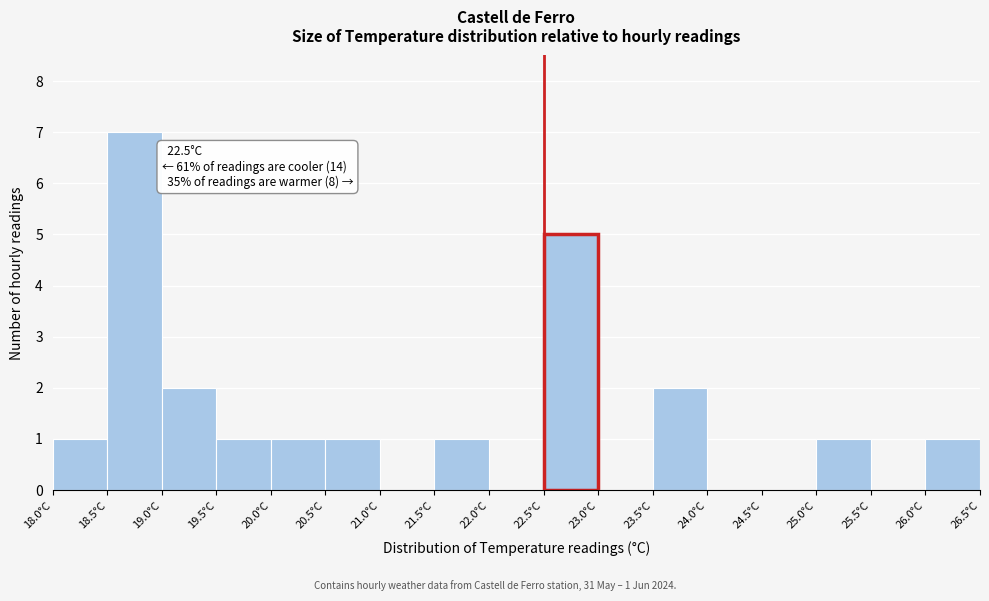

Over which range of the x-axis is the bar tallest?

18.5 to 19.0